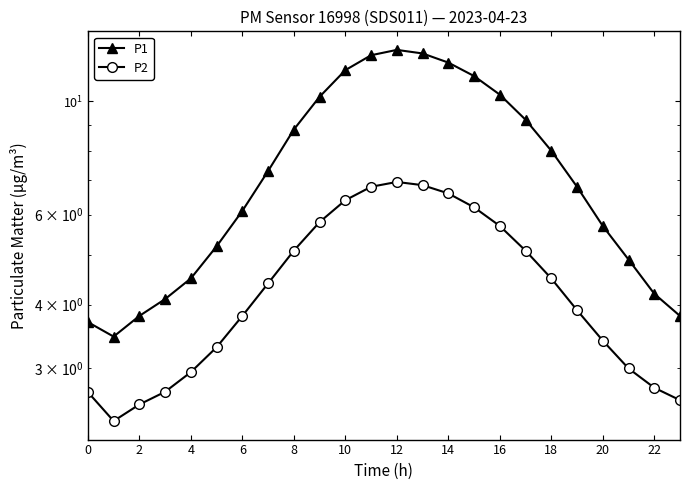

Which series has the largest range (max minus min)?

P1